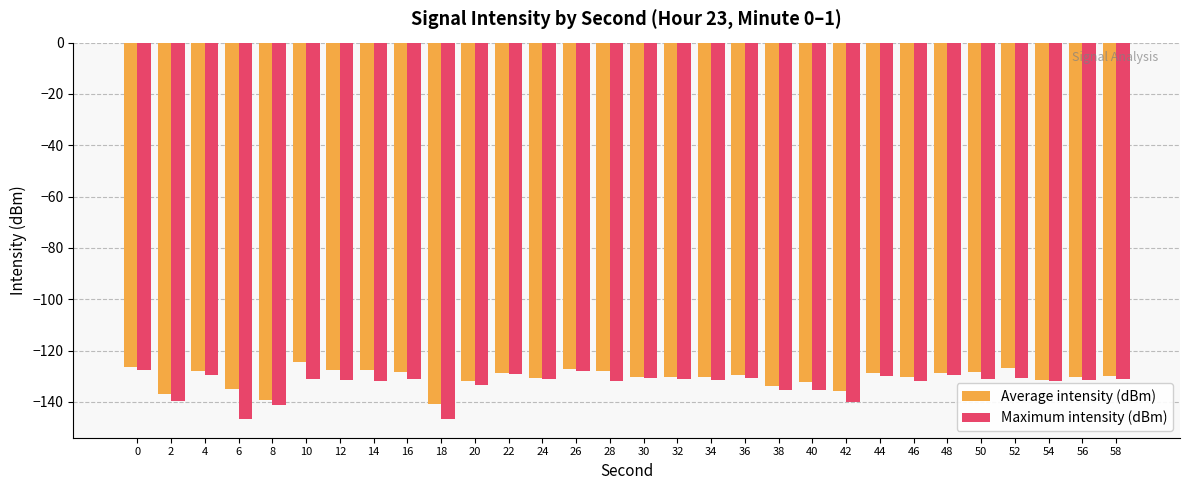

How many distinct data groups are displayed?

2